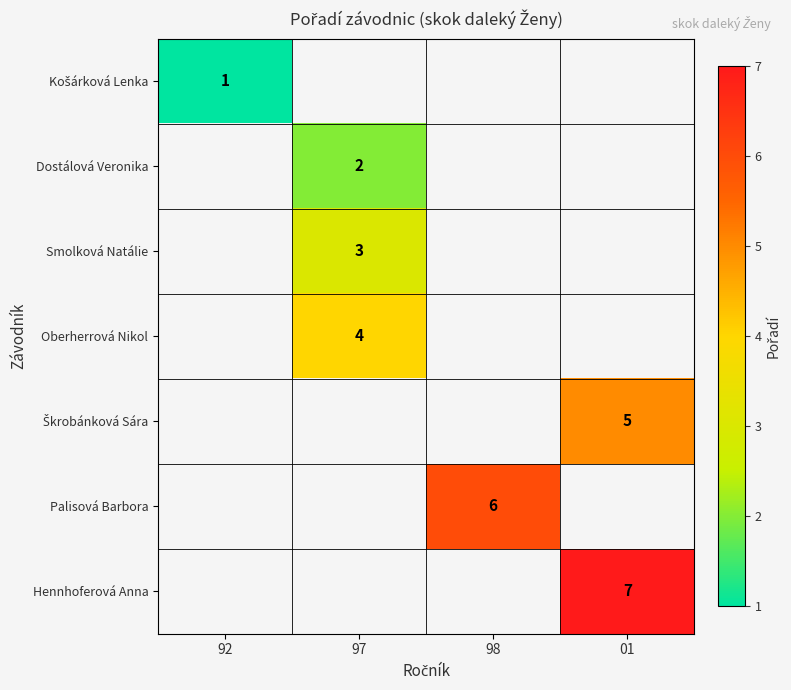

Count the number of data series in this chart.

7